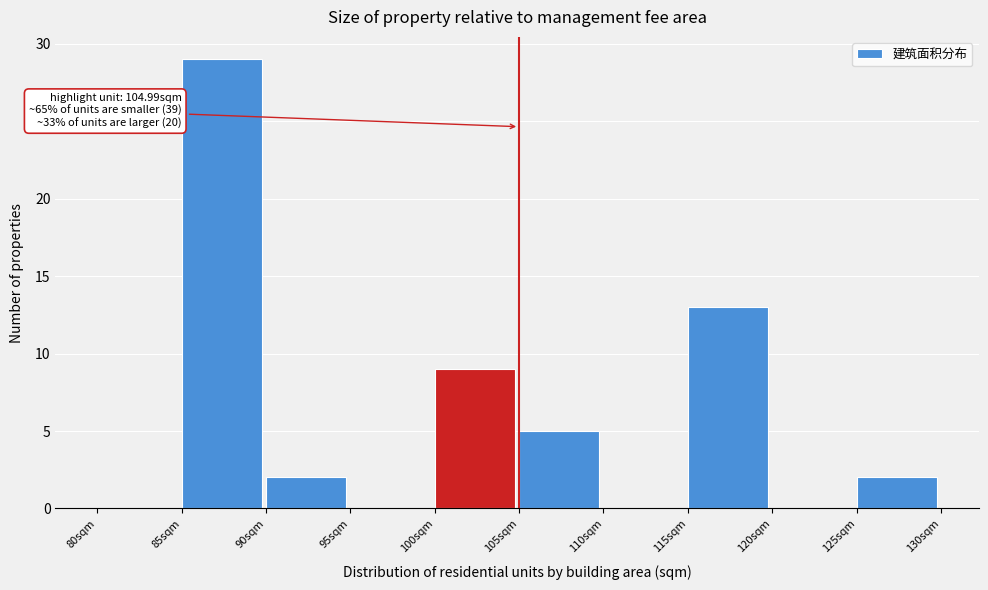

Which range on the x-axis has the tallest bar?

85 to 90